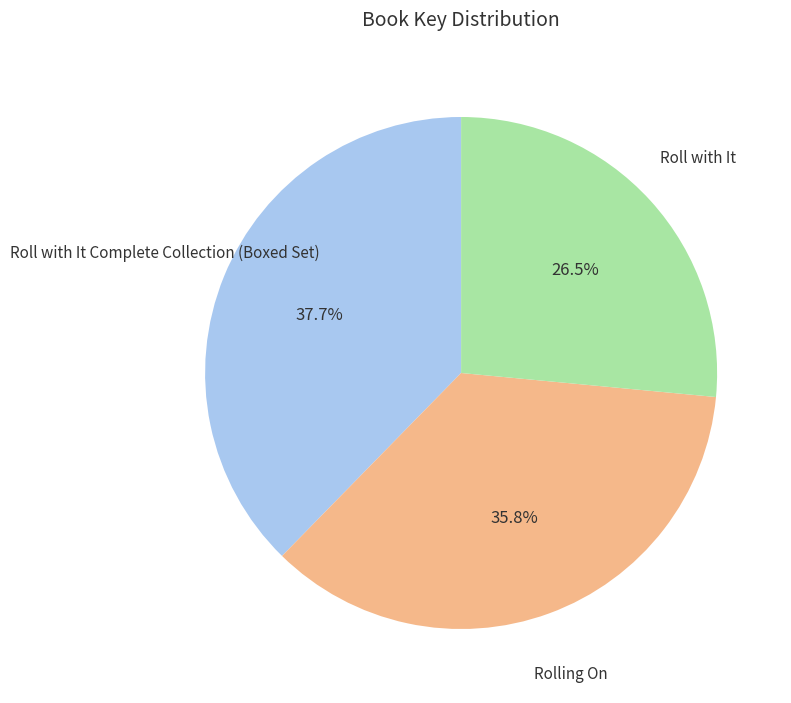

To the nearest percent, what percentage of the pie is Roll with It Complete Collection (Boxed Set)?

38%